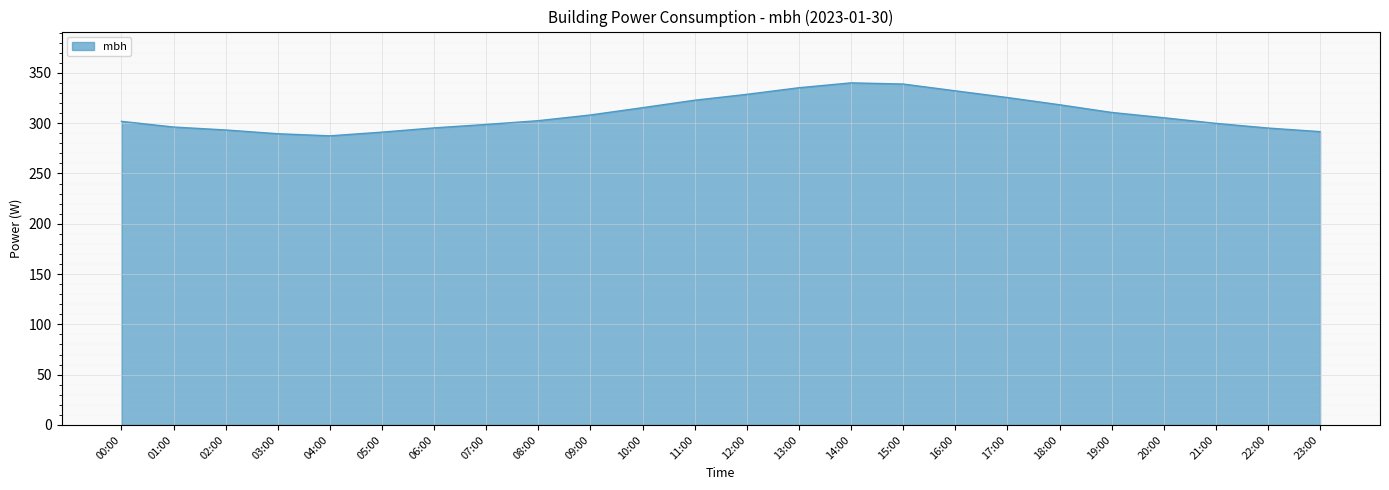

What is the difference between the maximum and minimum values?

52.7